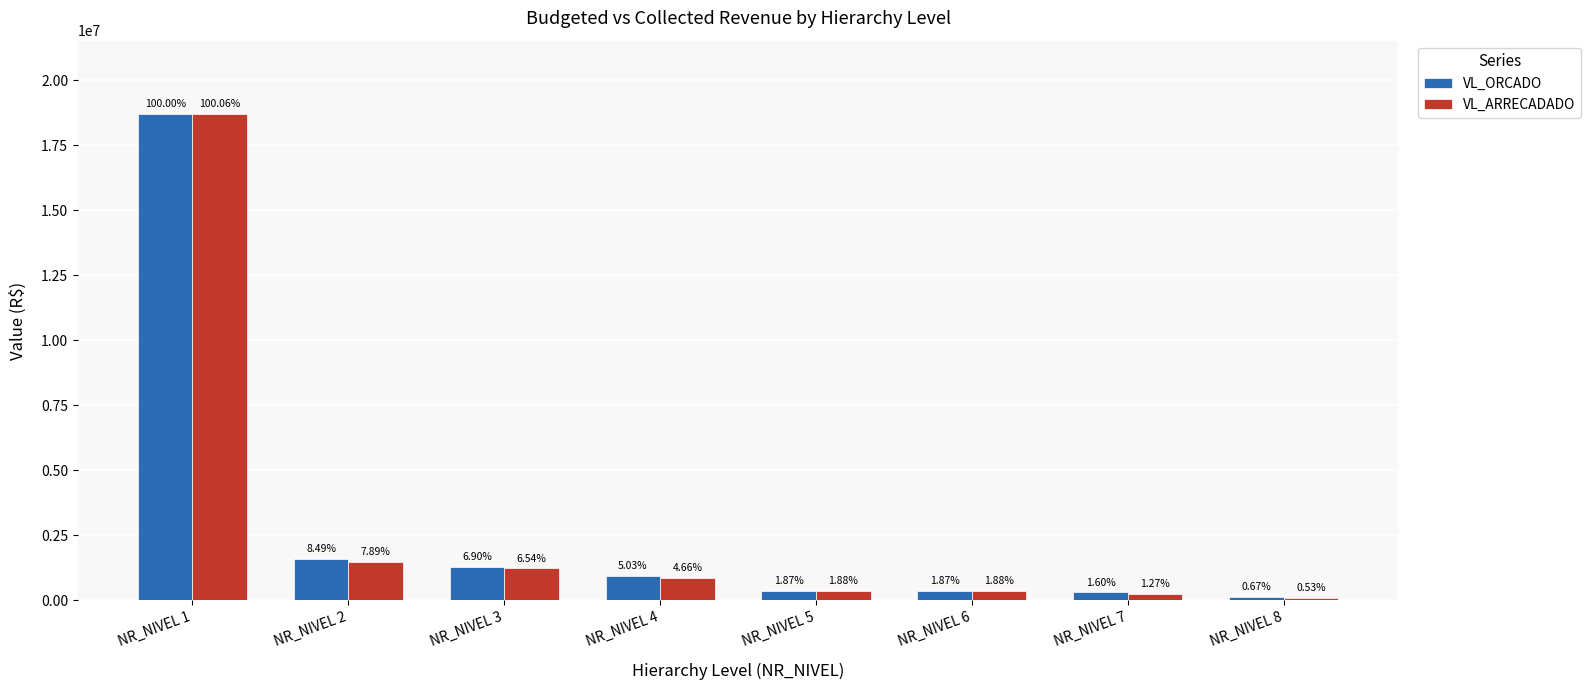

Where is VL_ORCADO nearest to the value 9414000?

NR_NIVEL 2